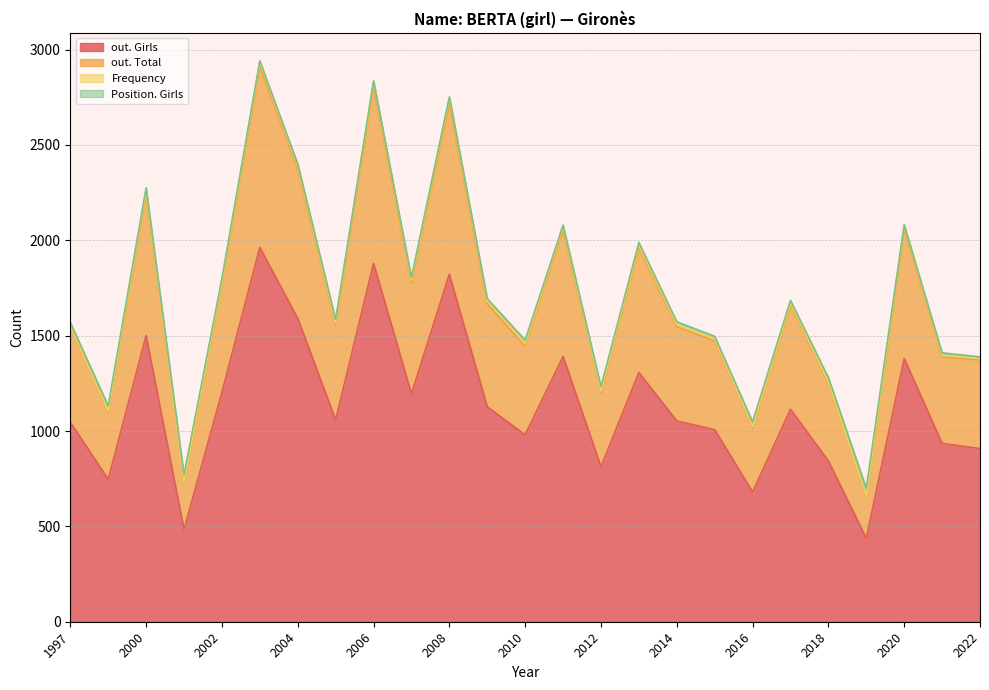

Which has a higher value, 2015 or 2018?

2015